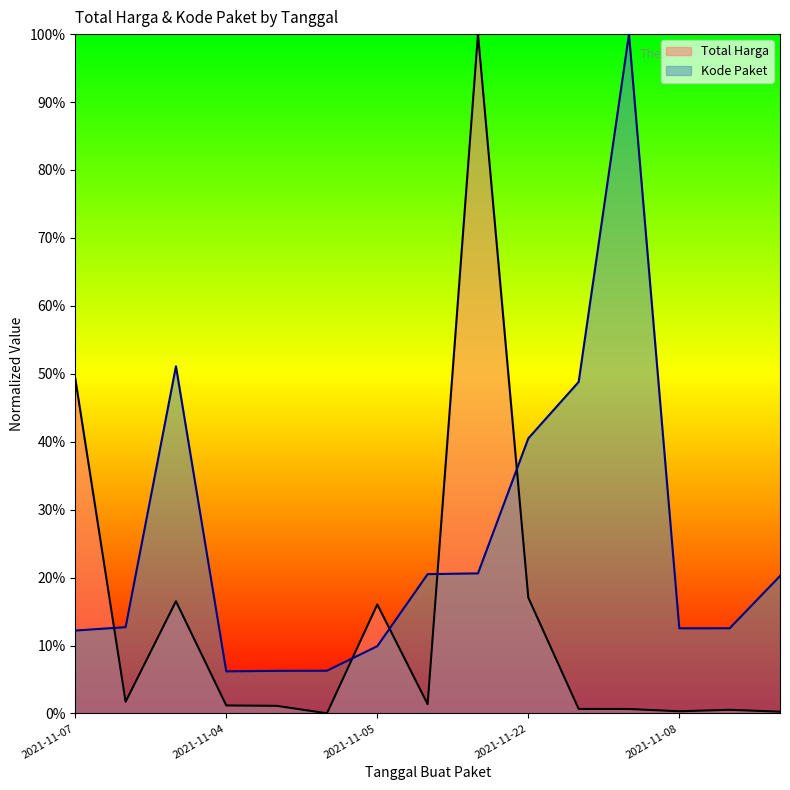

In Kode Paket, how many points are lower than both neighbors (excluding endpoints)?

2